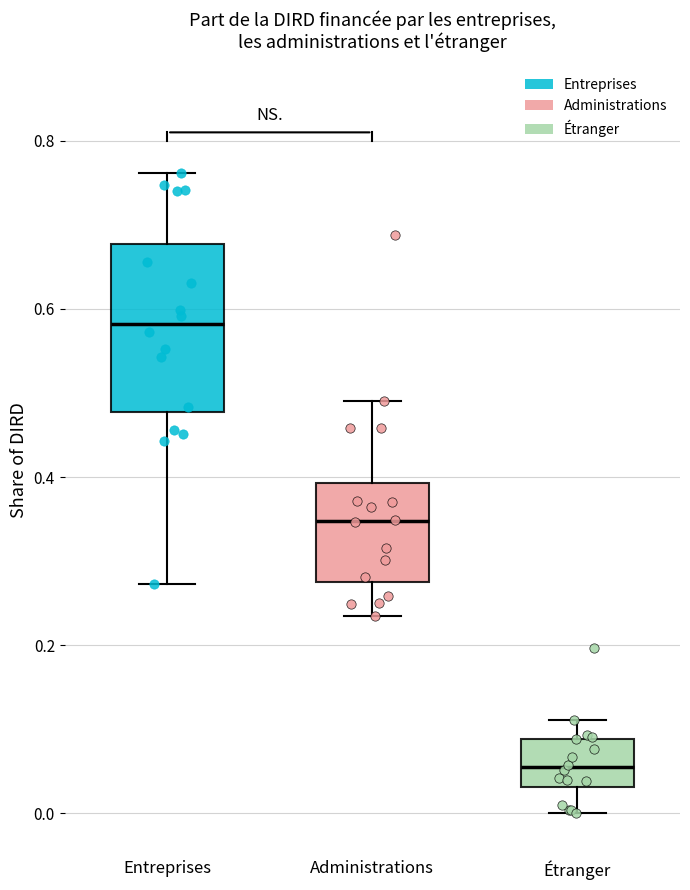

Reading left to right, read every box against the y-axis: the position of its median line, the range the box covers, and the ends of its whiskers. The values are not printed on the chart, so give them approximately, as read against the axis.

Entreprises: median 0.58, box 0.48 to 0.68, whiskers 0.28 to 0.76
Administrations: median 0.34, box 0.28 to 0.40, whiskers 0.24 to 0.50
Étranger: median 0.06, box 0.04 to 0.08, whiskers 0.00 to 0.12